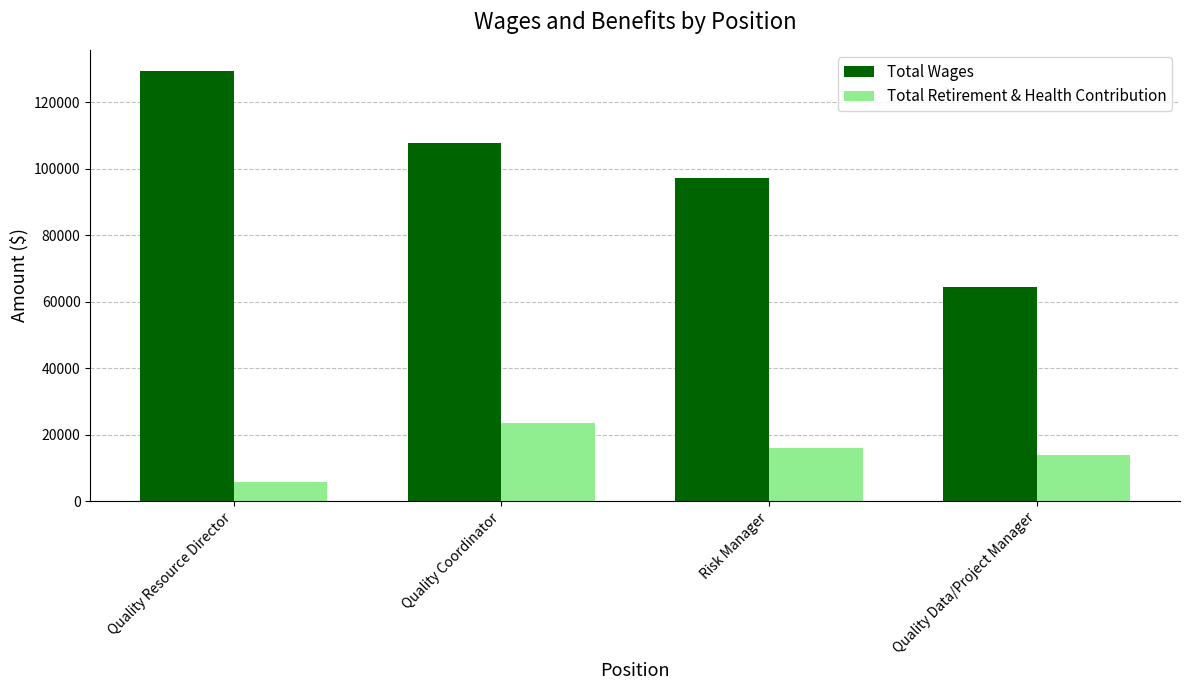

Reading left to right, list all the values displayed in this chart.

Total Wages: Quality Resource Director=129318	Quality Coordinator=107799	Risk Manager=97334	Quality Data/Project Manager=64542
Total Retirement & Health Contribution: Quality Resource Director=5797	Quality Coordinator=23424	Risk Manager=16027	Quality Data/Project Manager=14001